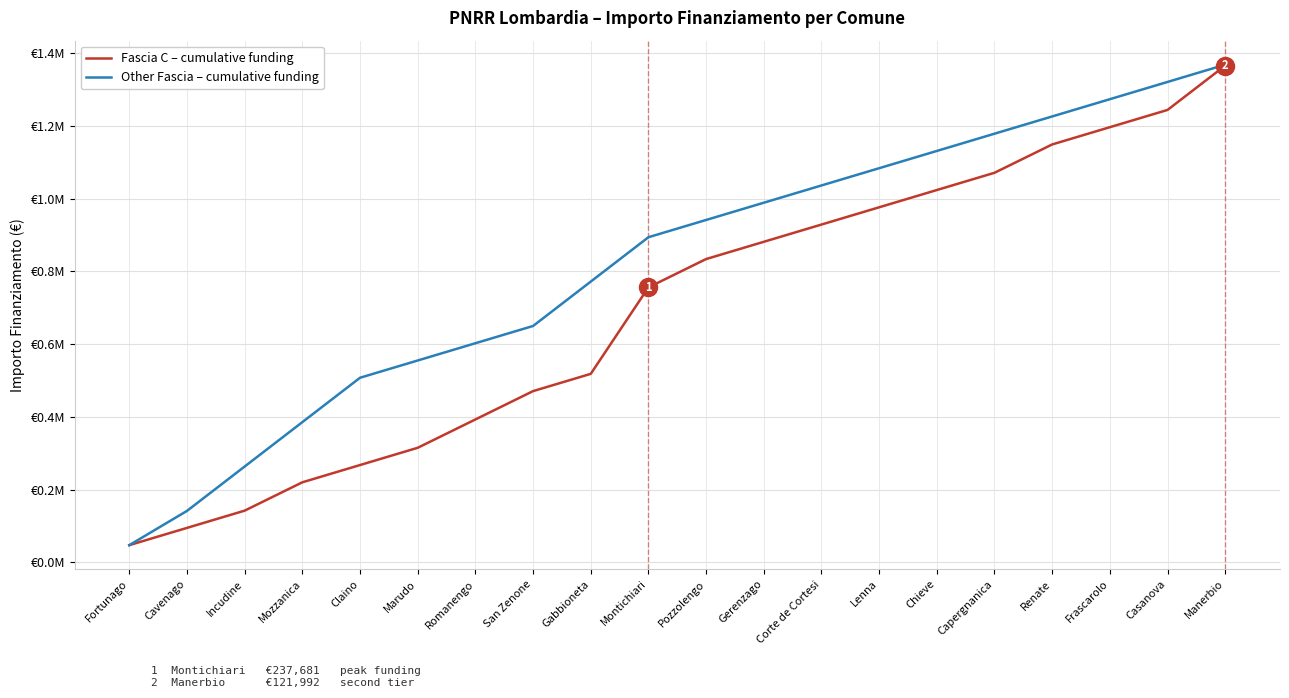

Which category has the highest value in the Other Fascia – cumulative funding series?

Manerbio